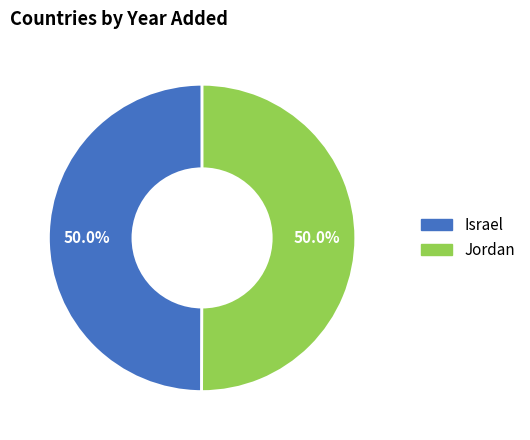

How many segments does this pie chart have?

2